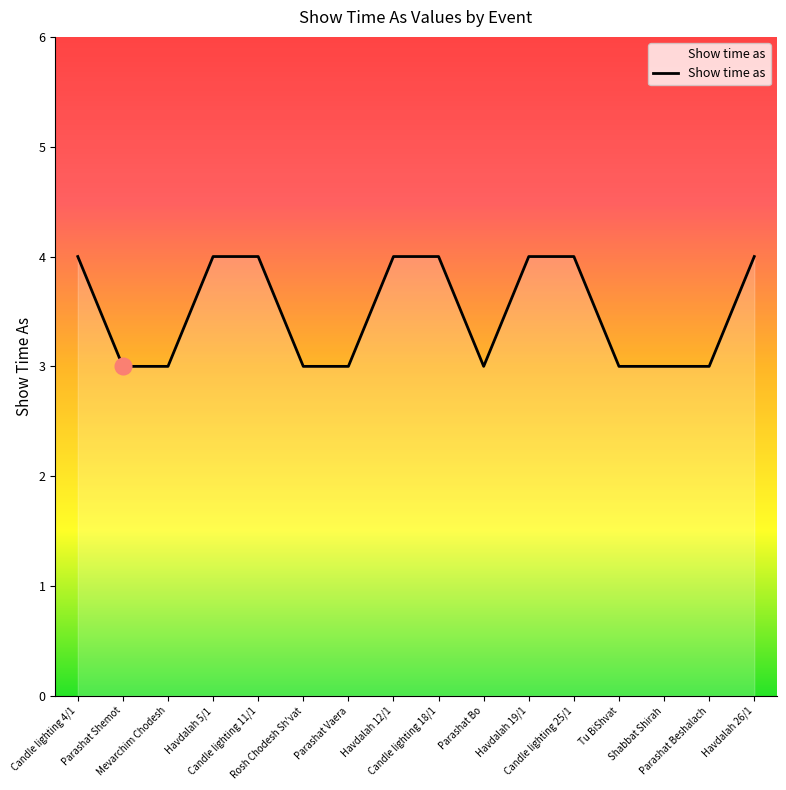

What is the greatest value displayed?

4